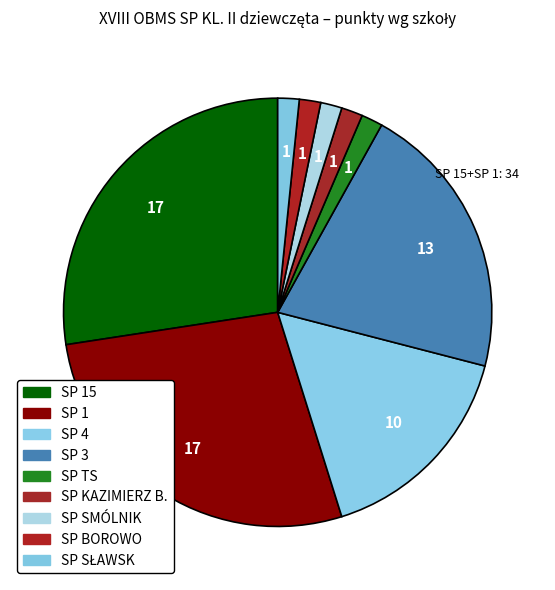

How many slices are in this pie chart?

9